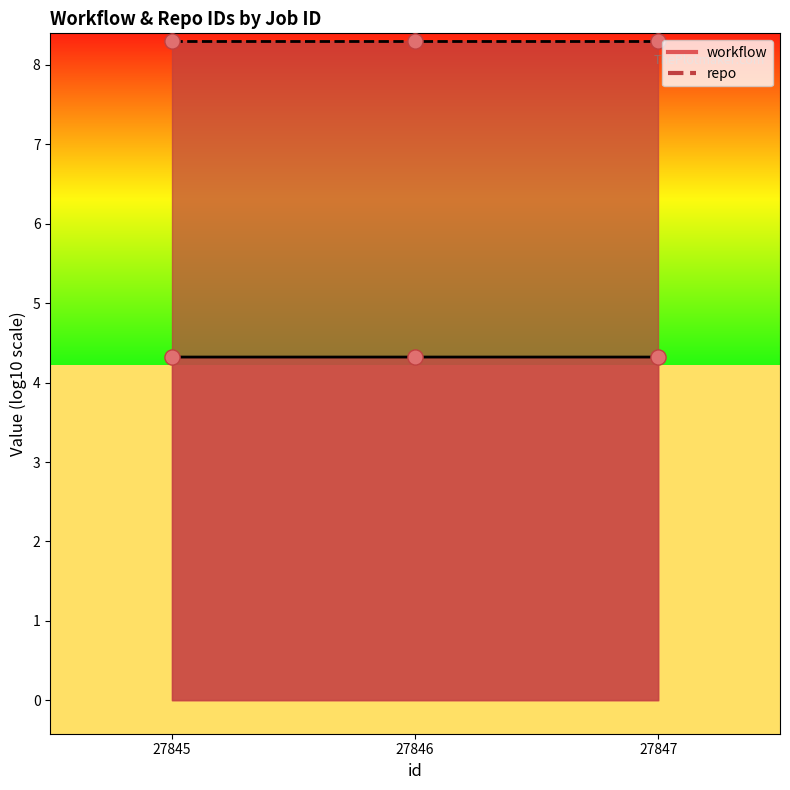

What is the ratio of the value at 27847 to the value at 27846?

1.0